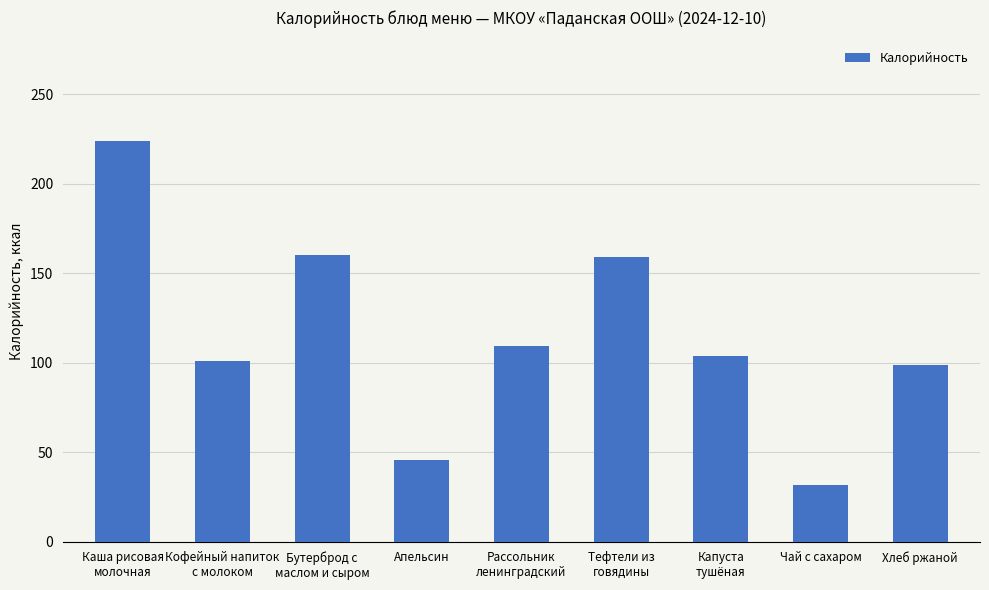

Reading left to right, list all the values displayed in this chart.

224.2	101.2	160.4	45.9	109.4	158.9	103.6	31.4	99.0